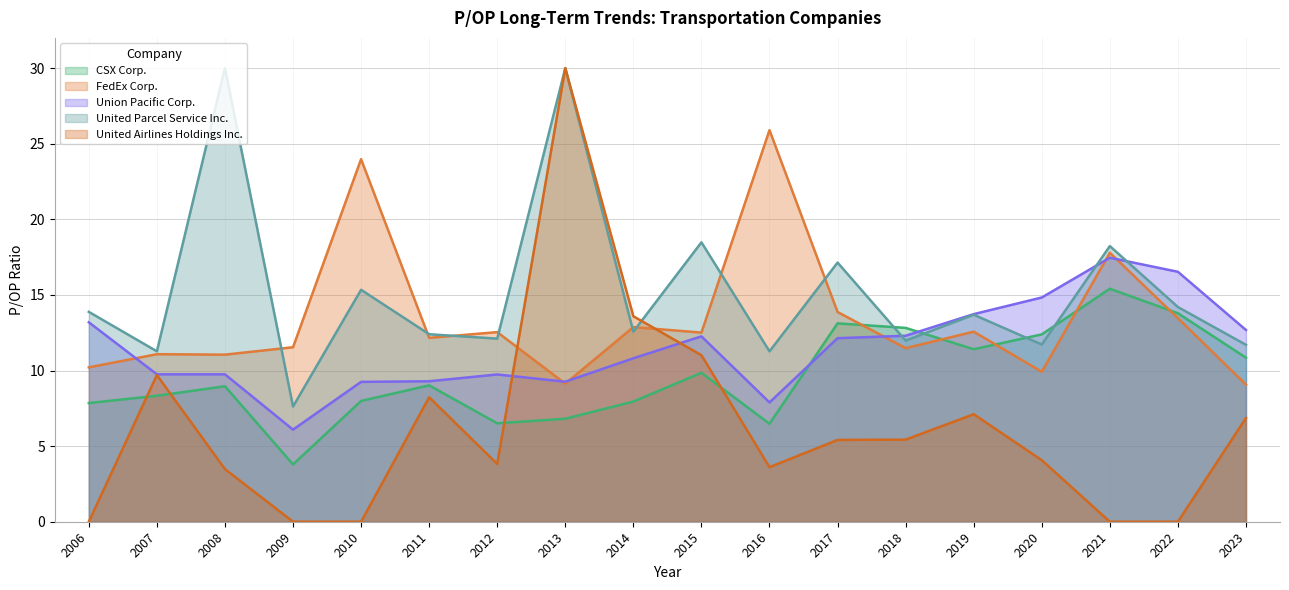

Which category has the highest value across all series?

2016